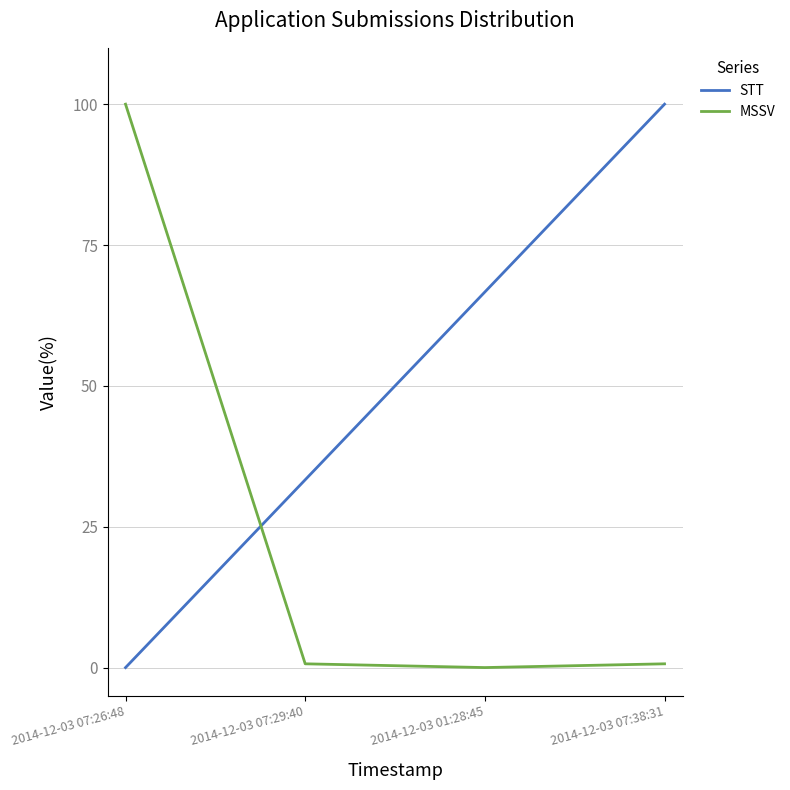

How many lines are shown in the chart?

2